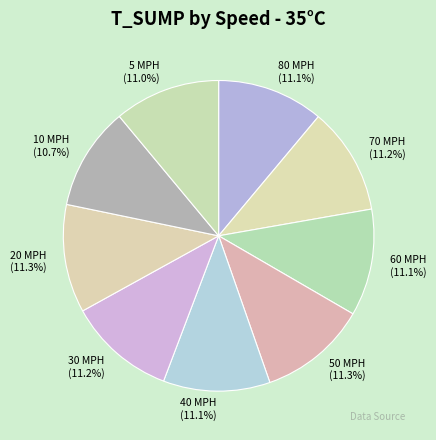

To the nearest percent, what is the difference between the largest and smallest slice percentages?

1%